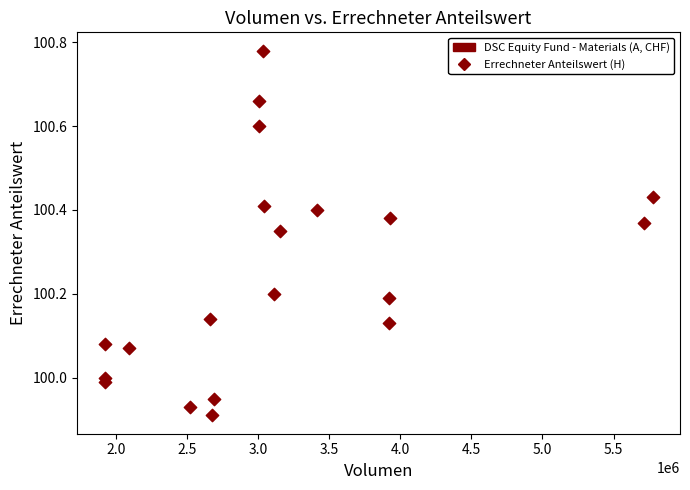

What is the range of X values (max minus min)?

3854076.2